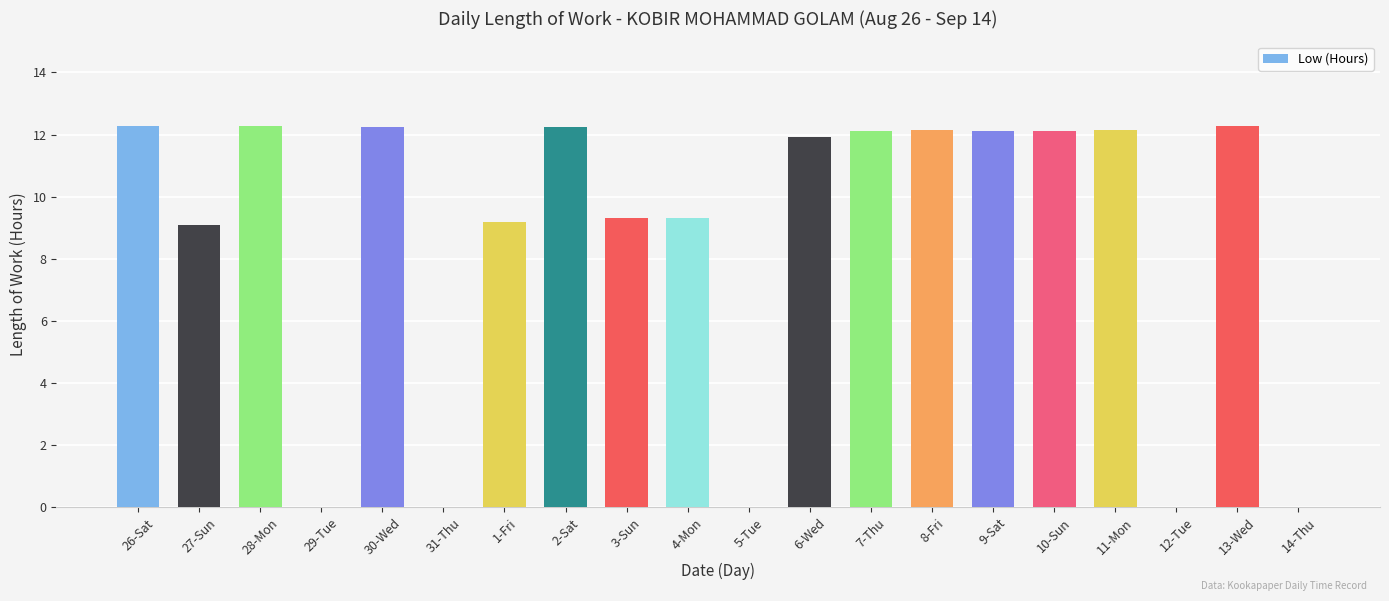

Between 13-Wed and 29-Tue, which is larger?

13-Wed